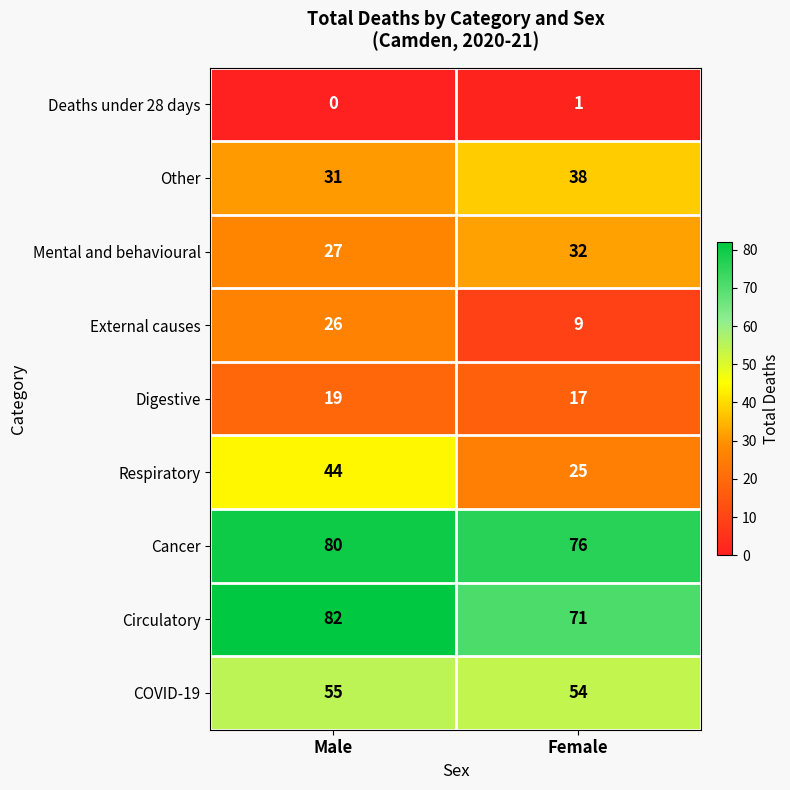

Reading left to right, transcribe all the data shown in this chart.

Deaths under 28 days: 0	1
Other: 31	38
Mental and behavioural: 27	32
External causes: 26	9
Digestive: 19	17
Respiratory: 44	25
Cancer: 80	76
Circulatory: 82	71
COVID-19: 55	54